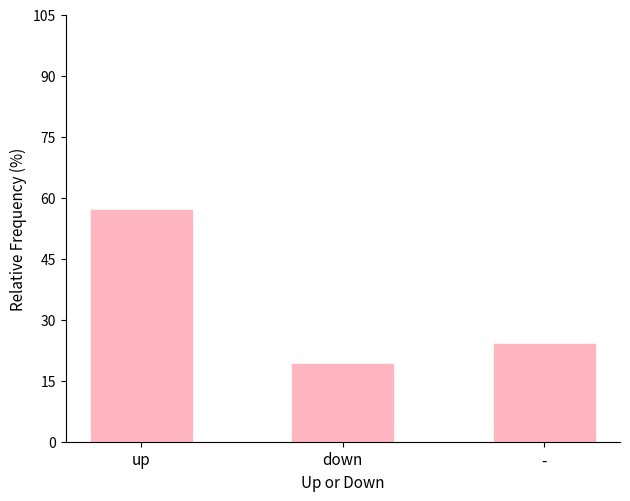

The chart shows a value of 8.8 at -. True or false?

False